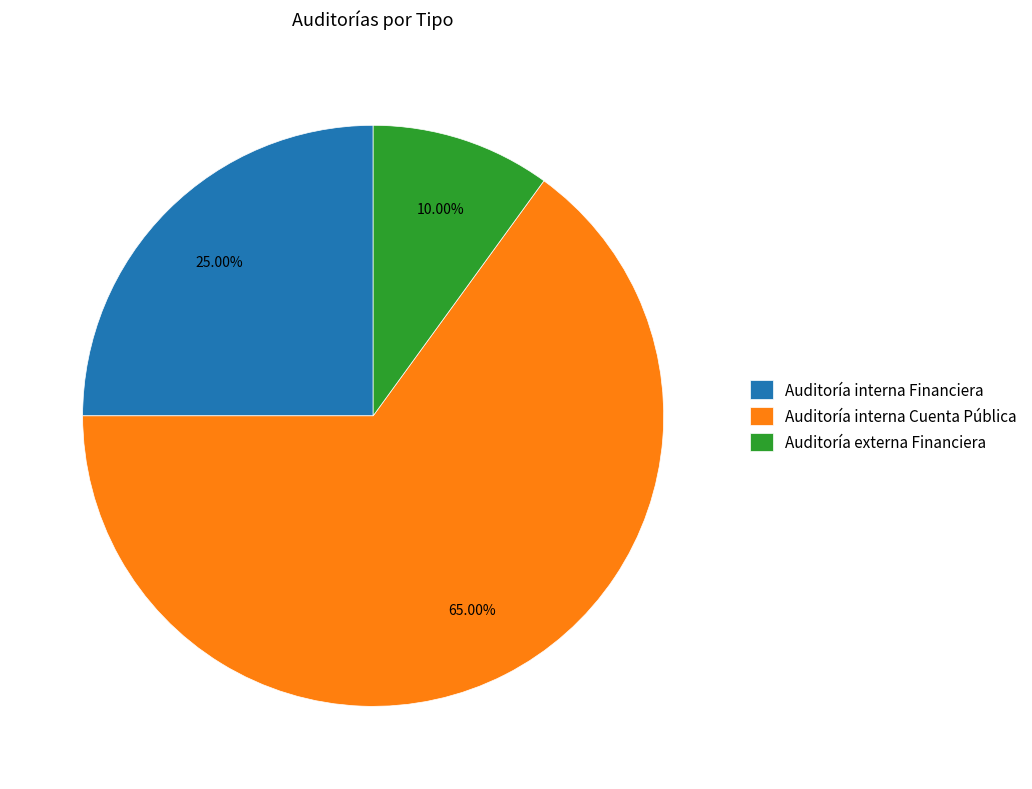

Between Auditoría interna Financiera and Auditoría externa Financiera, which is larger?

Auditoría interna Financiera